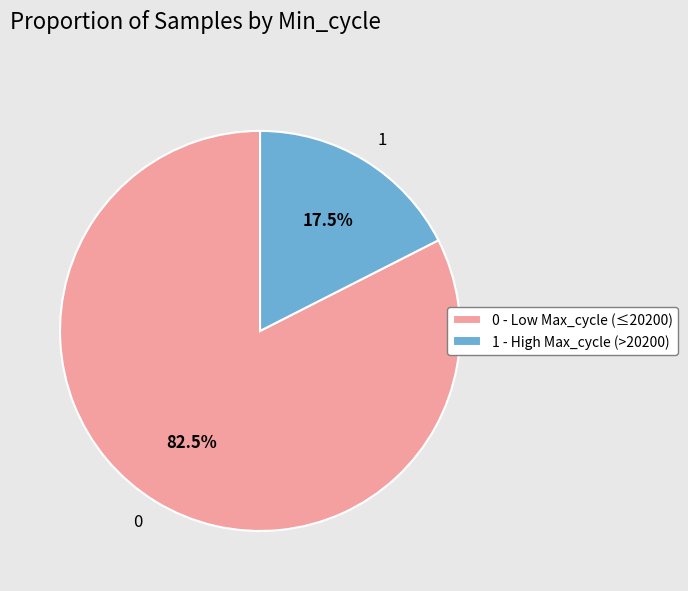

Is there any slice that represents more than half of the pie?

Yes